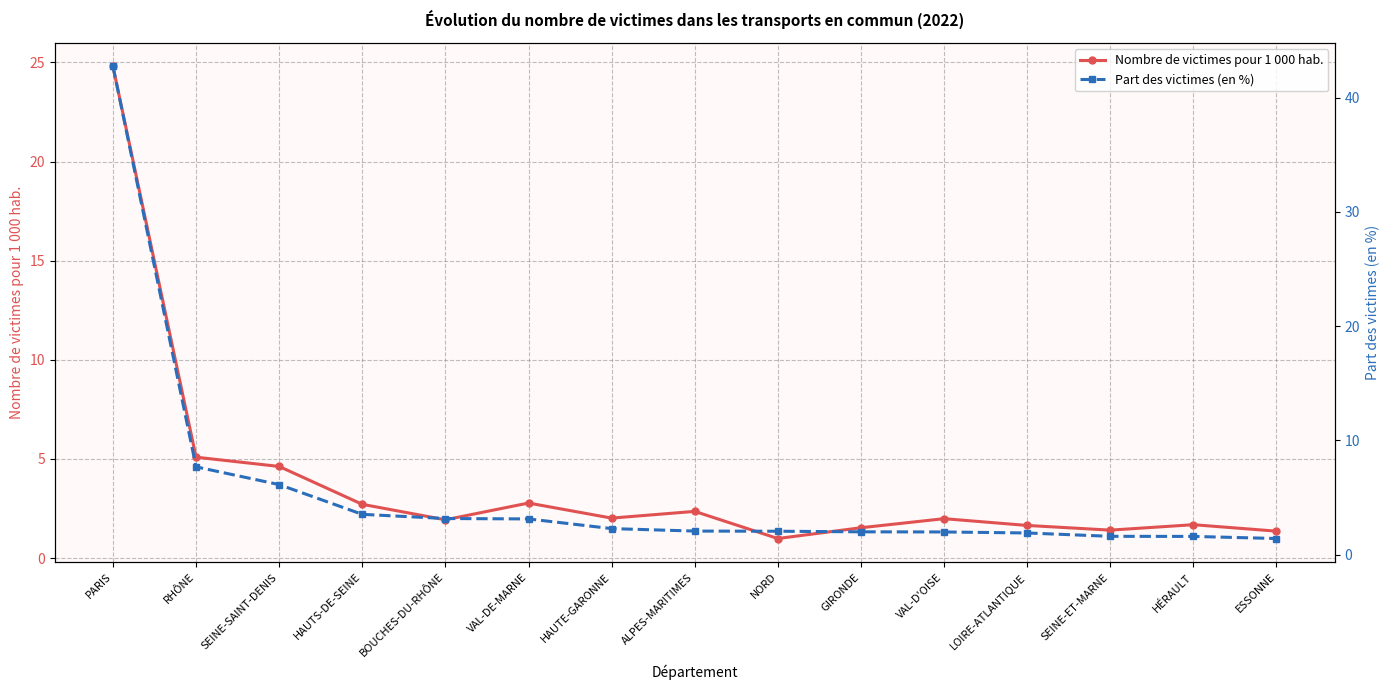

Reading left to right, extract all data points from this chart.

Nombre de victimes pour 1 000 hab.: PARIS=24.8	RHÔNE=5.1	SEINE-SAINT-DENIS=4.6	HAUTS-DE-SEINE=2.7	BOUCHES-DU-RHÔNE=1.9	VAL-DE-MARNE=2.8	HAUTE-GARONNE=2.0	ALPES-MARITIMES=2.4	NORD=1.0	GIRONDE=1.5	VAL-D'OISE=2.0	LOIRE-ATLANTIQUE=1.6	SEINE-ET-MARNE=1.4	HÉRAULT=1.7	ESSONNE=1.4
Part des victimes (en %): PARIS=42.7	RHÔNE=7.7	SEINE-SAINT-DENIS=6.1	HAUTS-DE-SEINE=3.5	BOUCHES-DU-RHÔNE=3.2	VAL-DE-MARNE=3.1	HAUTE-GARONNE=2.3	ALPES-MARITIMES=2.1	NORD=2.1	GIRONDE=2.0	VAL-D'OISE=2.0	LOIRE-ATLANTIQUE=1.9	SEINE-ET-MARNE=1.6	HÉRAULT=1.6	ESSONNE=1.4